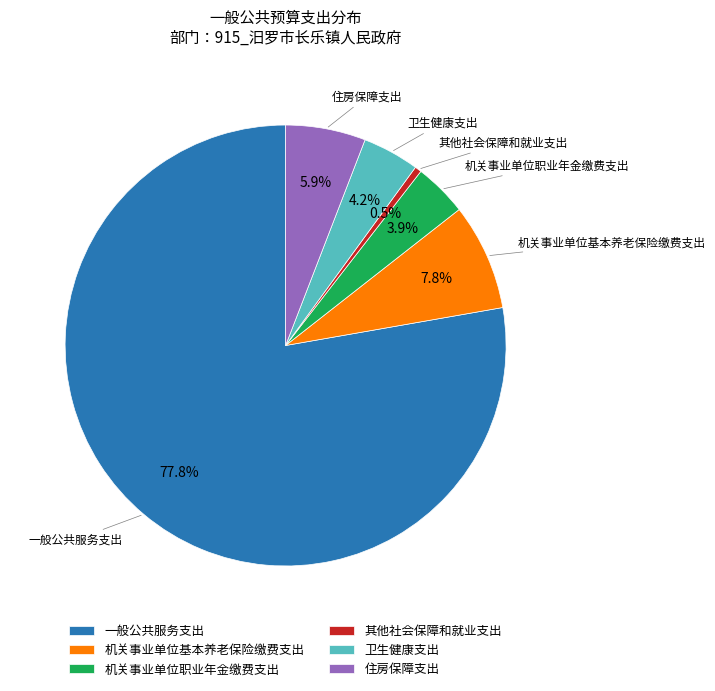

Approximately how many times larger is the value at 机关事业单位职业年金缴费支出 compared to 住房保障支出?

0.7